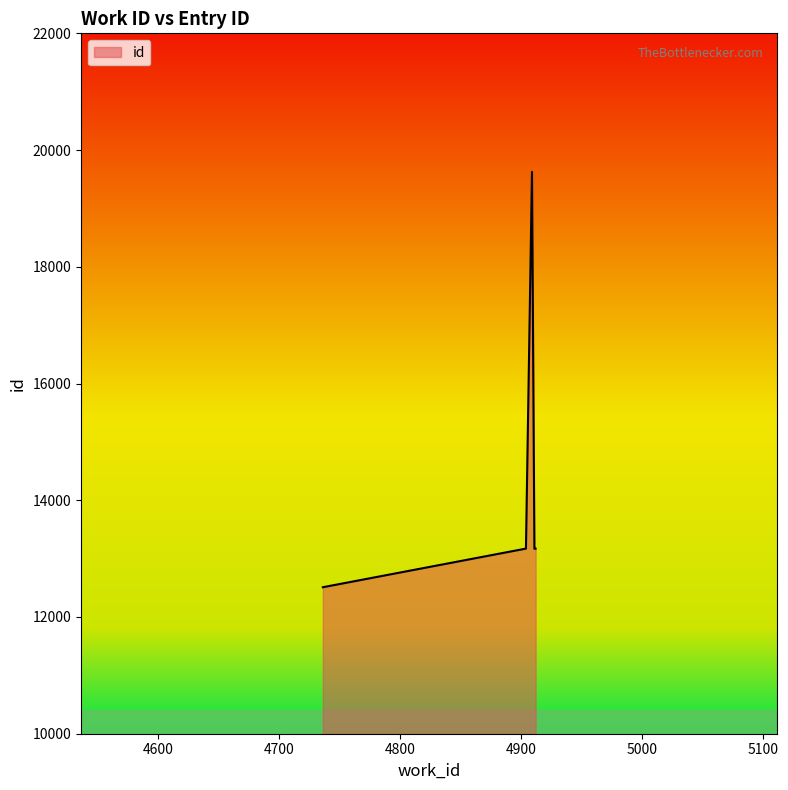

What is the average value?

14330